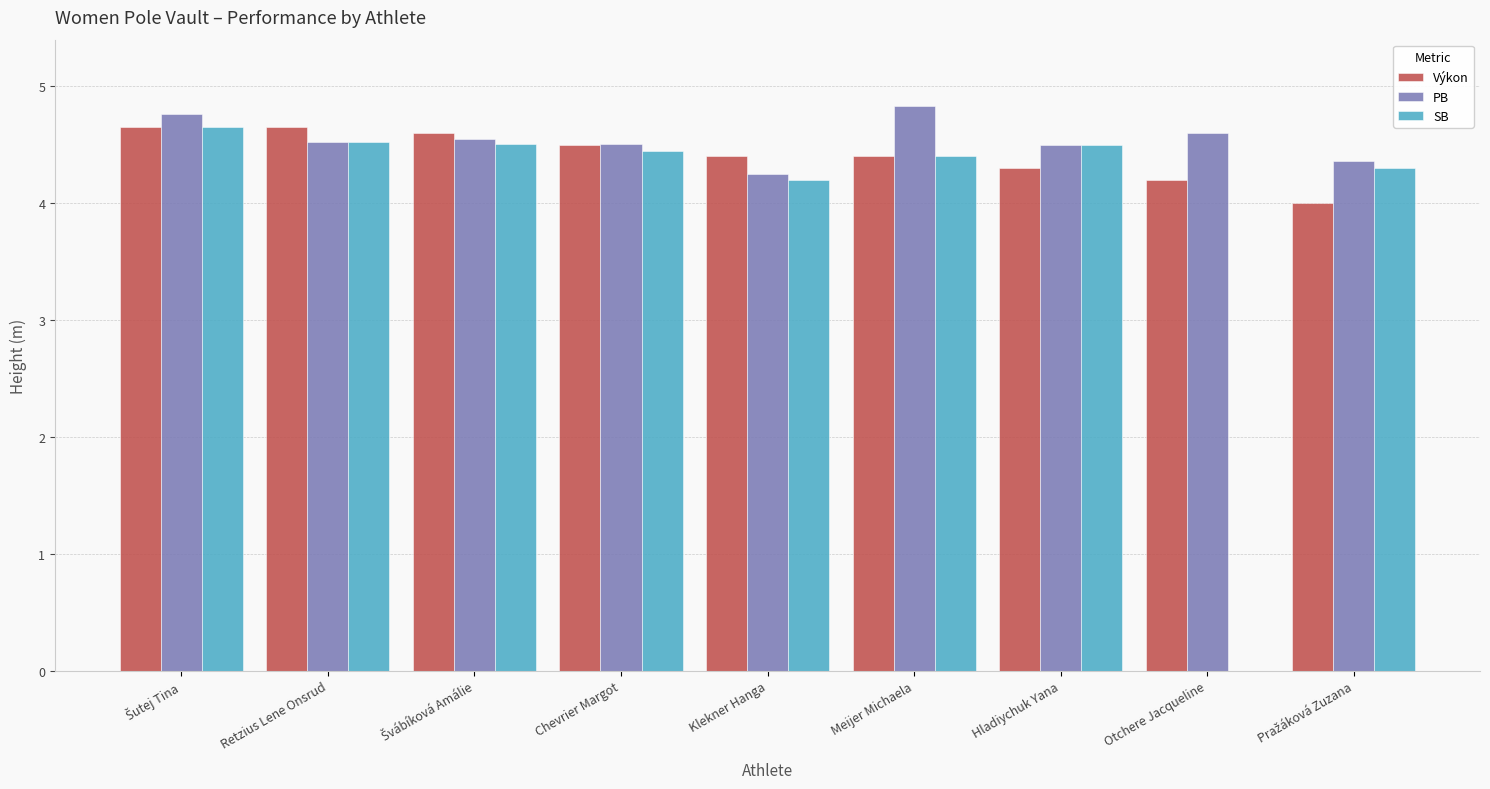

What is the approximate value of SB at Meijer Michaela?

4.4